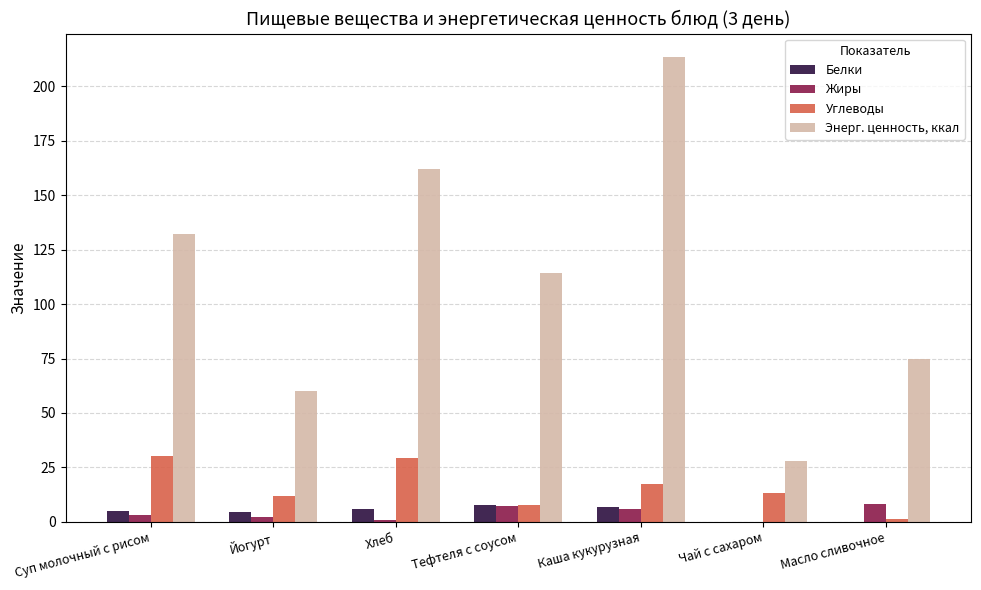

Count the number of data series in this chart.

4